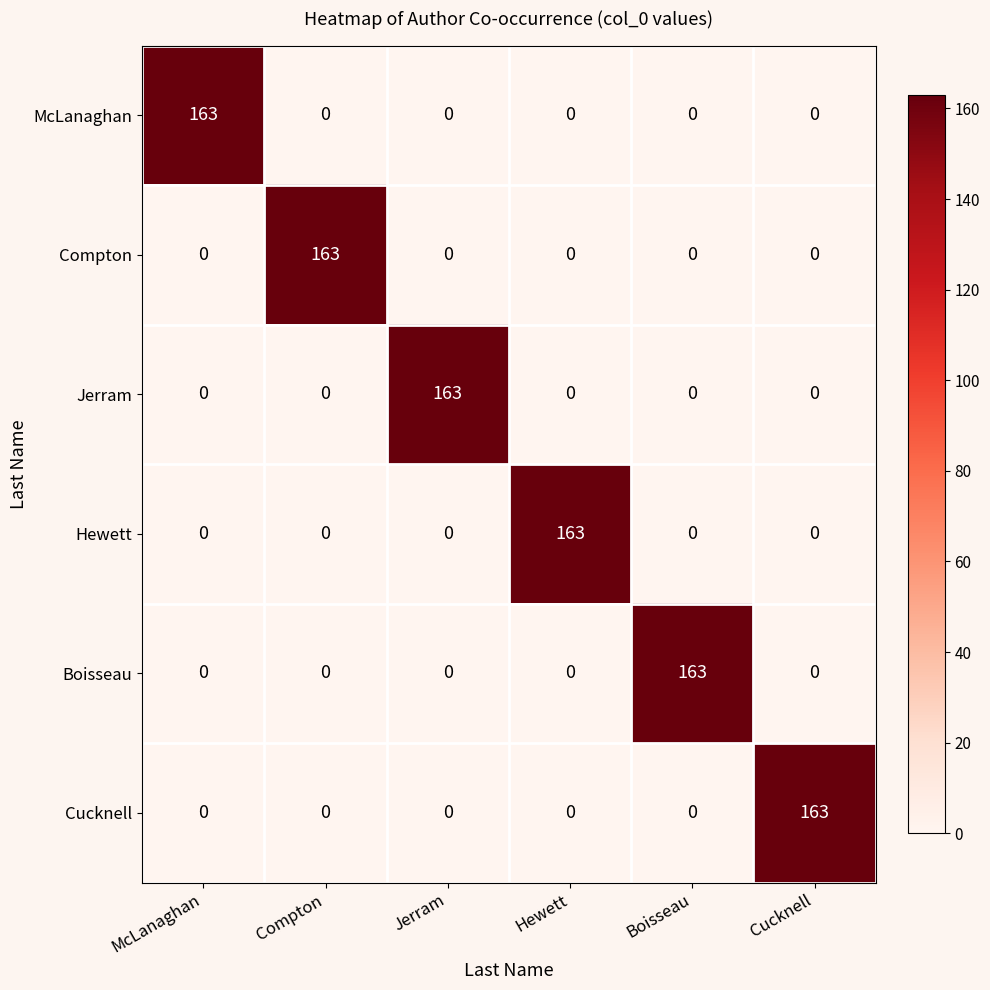

The value of Compton at Jerram is -99. True or false?

False